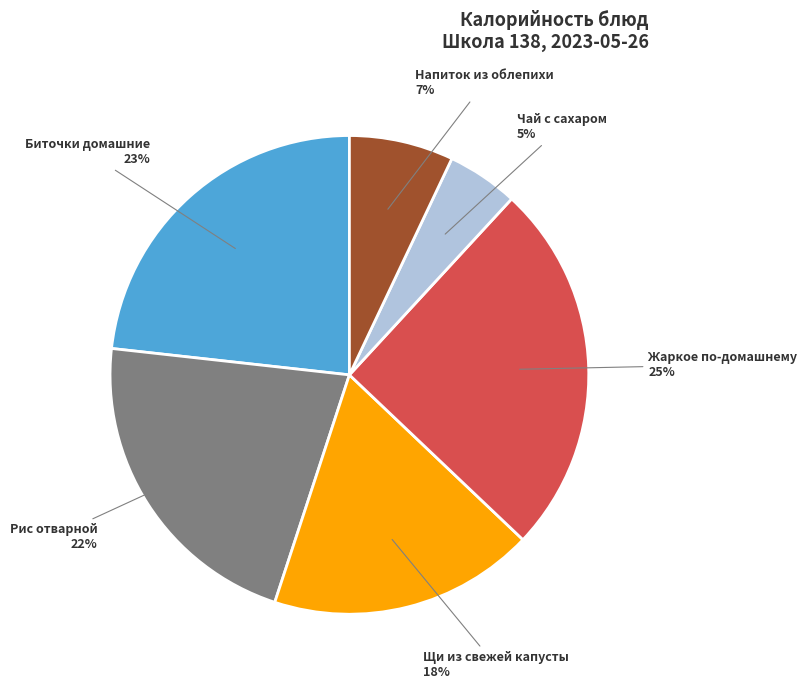

How many segments does this pie chart have?

6